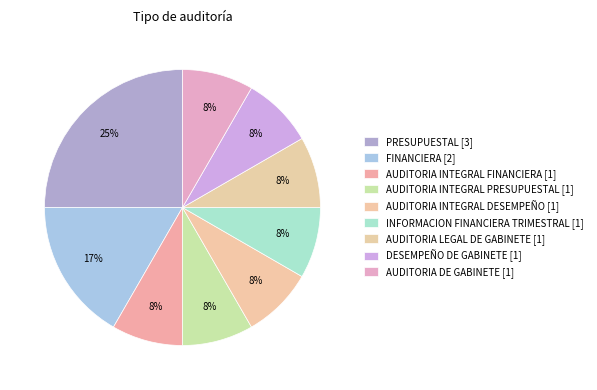

Count the number of slices in the pie.

9